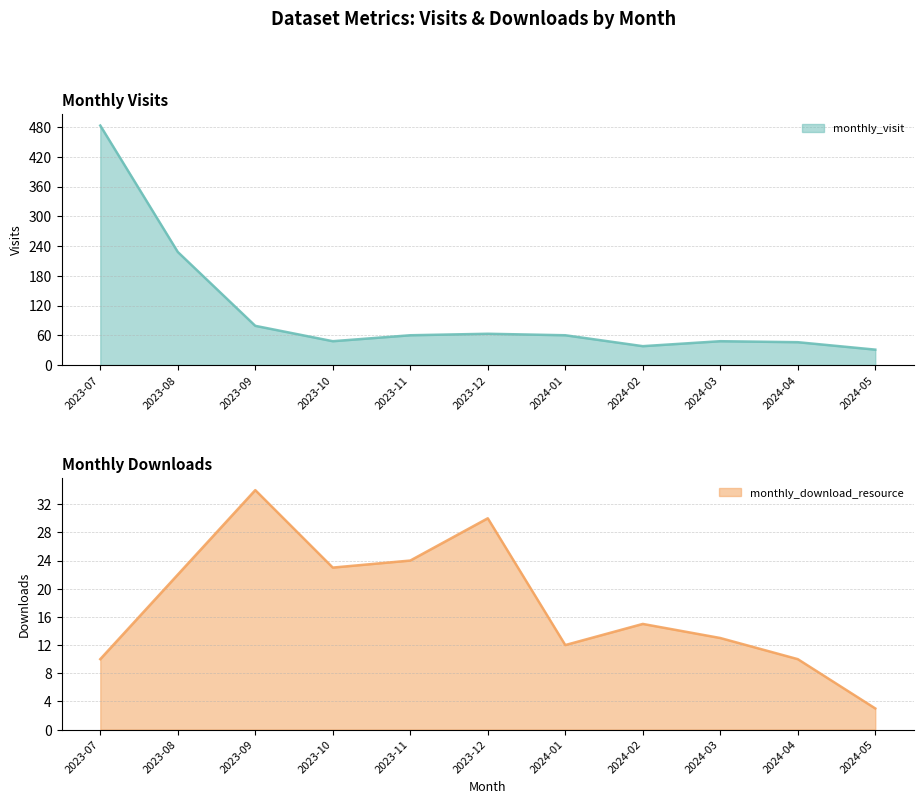

Reading right to left, list all the values displayed in this chart.

monthly_visit: 2024-05=31	2024-04=46	2024-03=48	2024-02=38	2024-01=60	2023-12=63	2023-11=60	2023-10=48	2023-09=79	2023-08=228	2023-07=483
monthly_download_resource: 2024-05=3	2024-04=10	2024-03=13	2024-02=15	2024-01=12	2023-12=30	2023-11=24	2023-10=23	2023-09=34	2023-08=22	2023-07=10